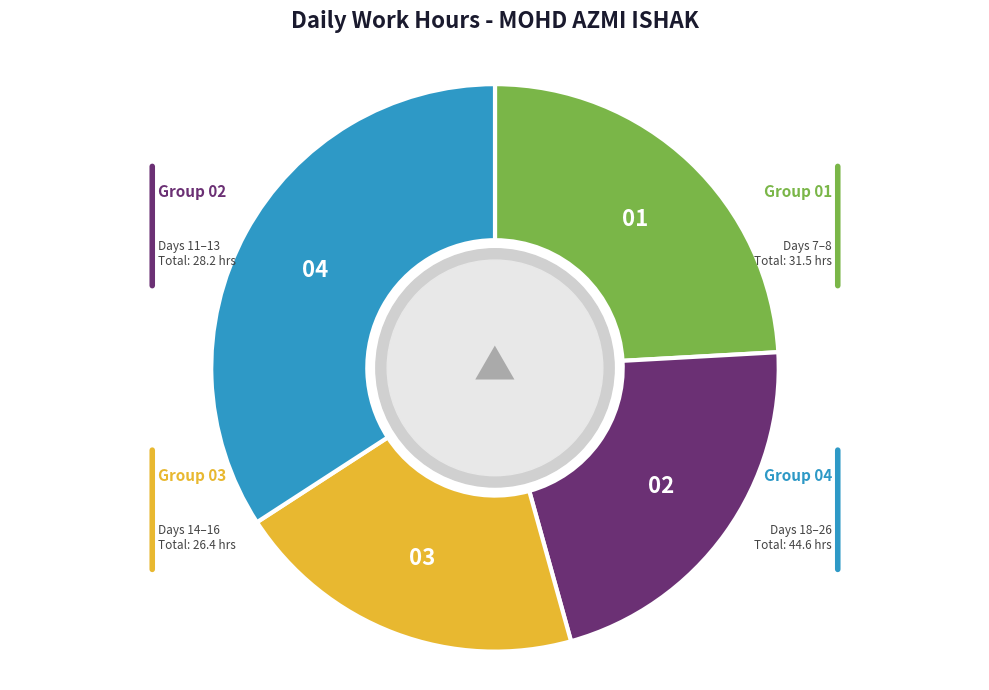

Does any single category account for the majority?

No